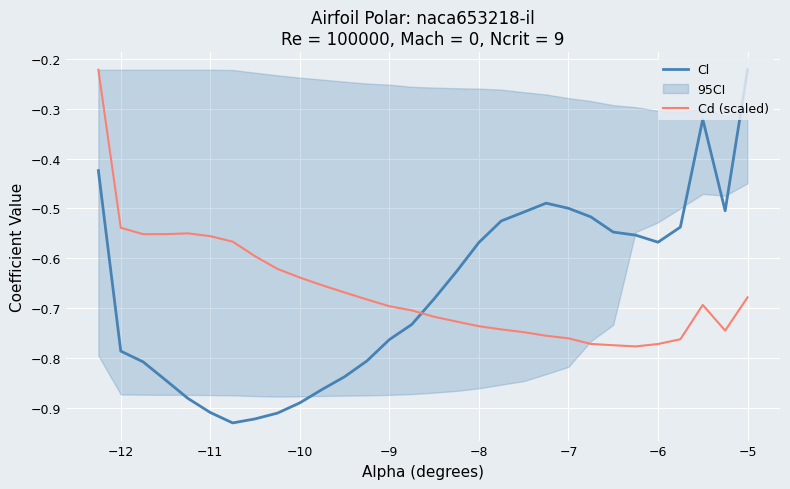

Where is Cl nearest to the value 0?

−5